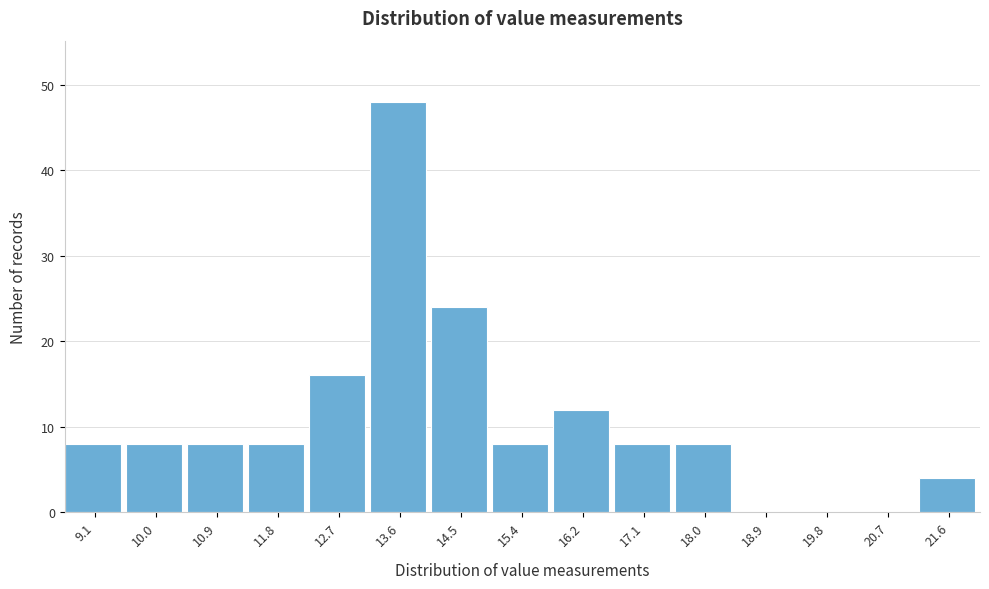

Reading right to left, transcribe all the data shown in this chart.

21.6=4	20.7=0	19.8=0	18.9=0	18.0=8	17.1=8	16.2=12	15.4=8	14.5=24	13.6=48	12.7=16	11.8=8	10.9=8	10.0=8	9.1=8